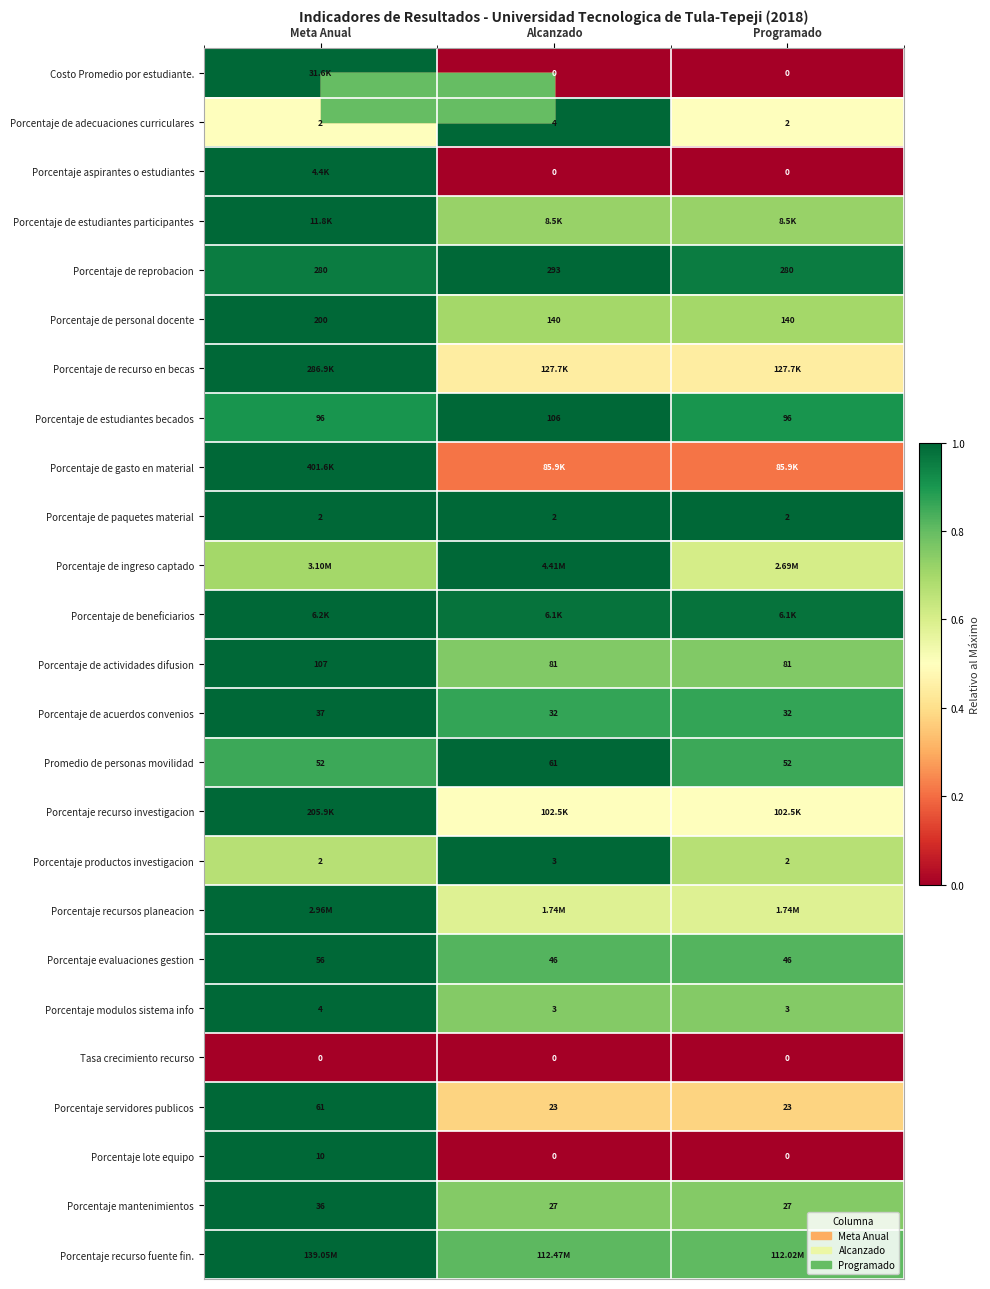

How many values in the Porcentaje servidores publicos series exceed 23?

1